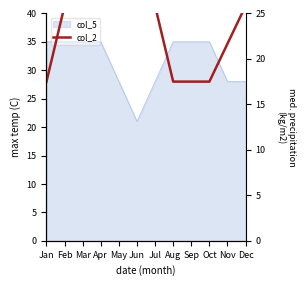

Reading left to right, list all the values displayed in this chart.

Jan=17.5	Feb=25.8	Mar=25.8	Apr=25.8	May=30.0	Jun=30.0	Jul=25.8	Aug=17.5	Sep=17.5	Oct=17.5	Nov=21.7	Dec=25.8